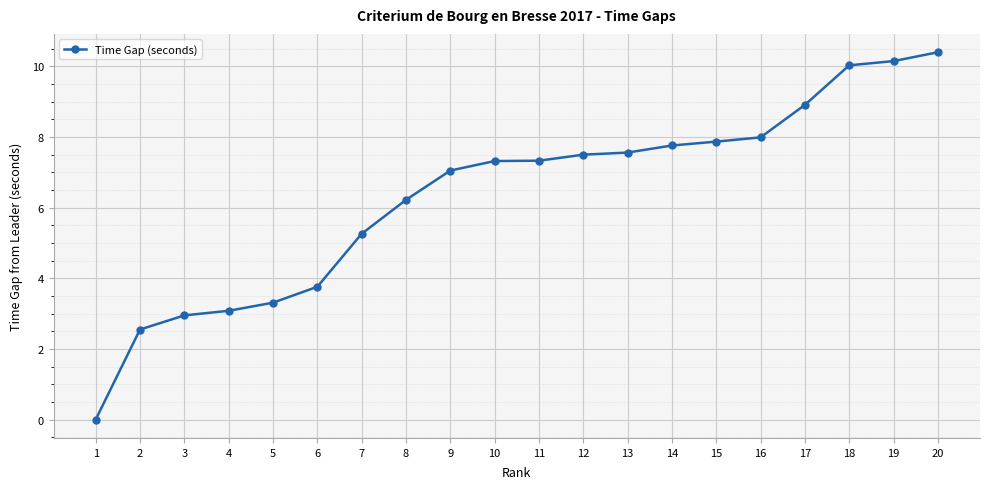

What is the sum of the values at 12 and 13?

15.1